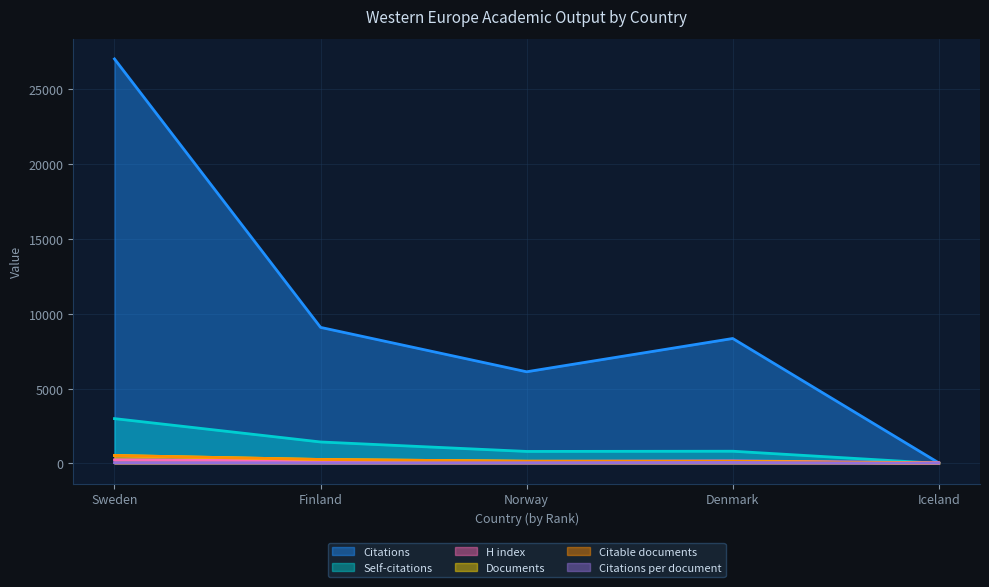

Rank the series at Finland from highest to lowest value.

Citations, Self-citations, Documents, Citable documents, H index, Citations per document